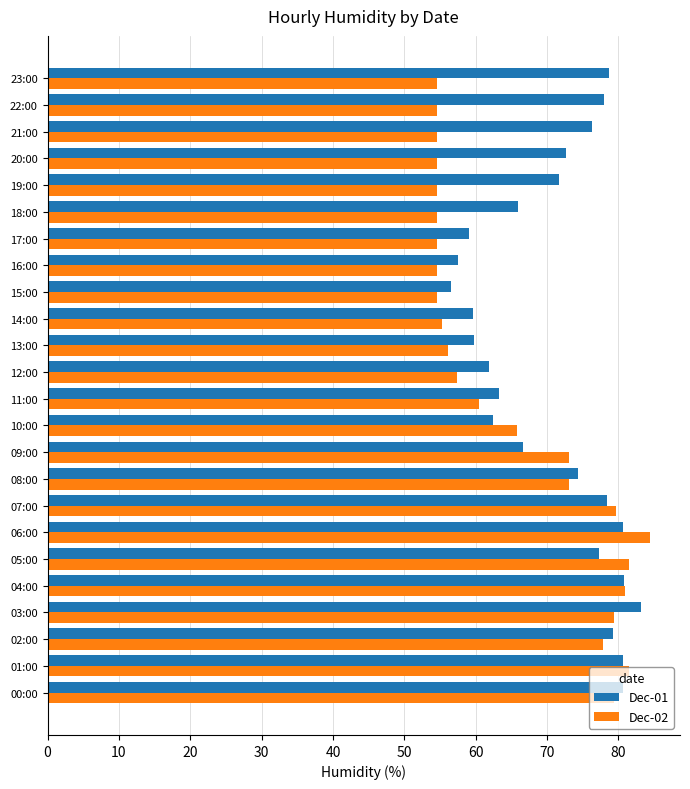

Which series has the largest total across all categories?

Dec-01